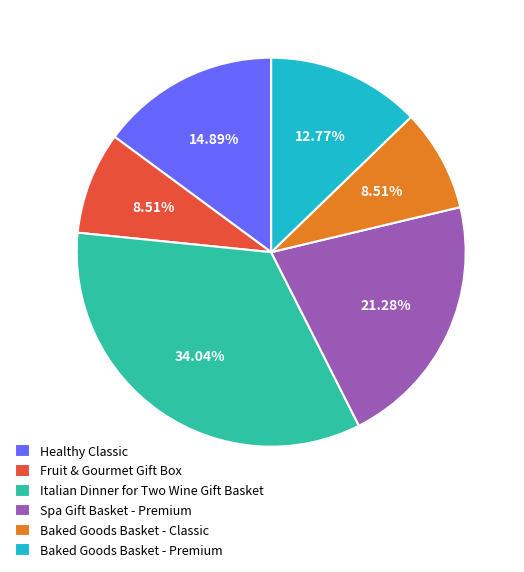

Which slice is the largest?

Italian Dinner for Two Wine Gift Basket